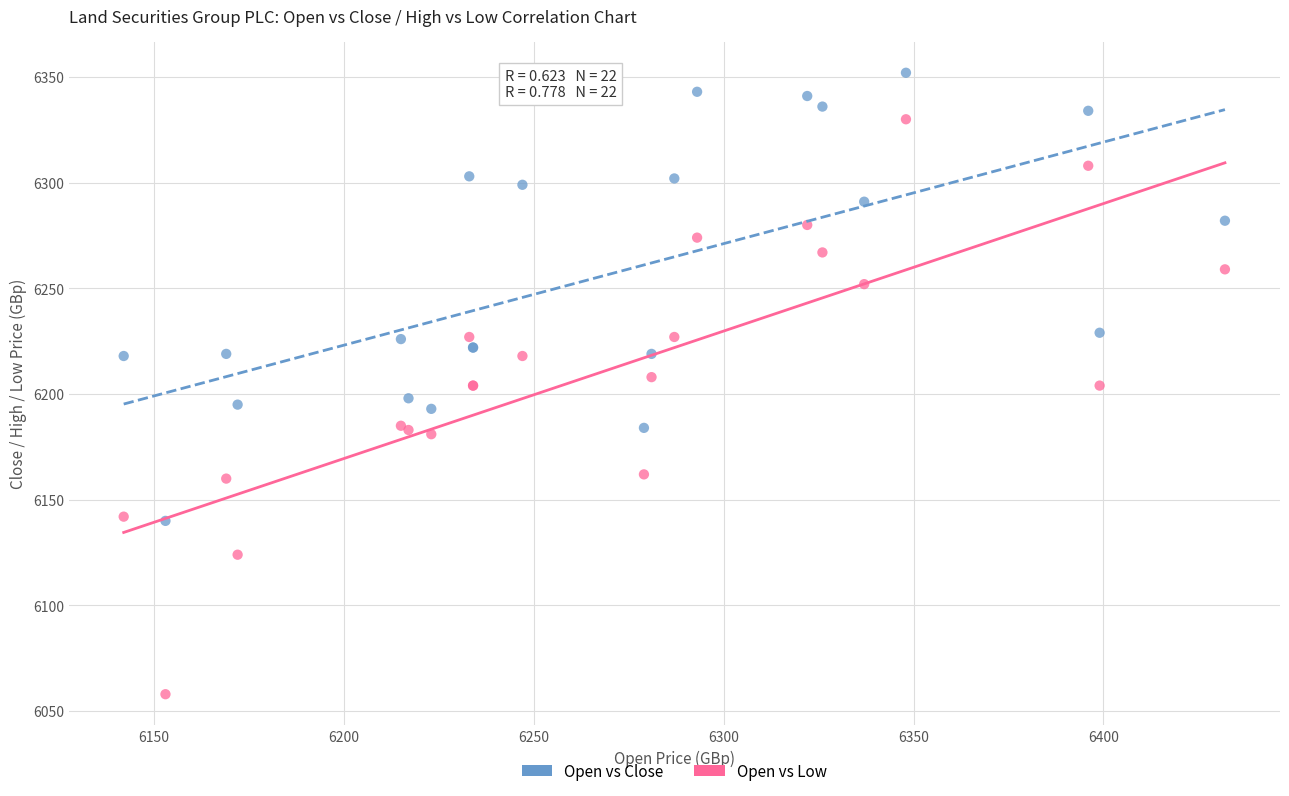

In the Open vs Close series, what Y value is closest to 6246?

6229